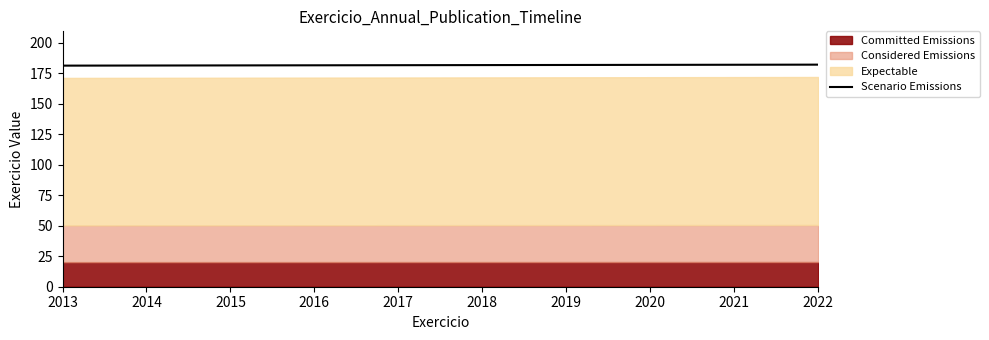

The value of Scenario Emissions at 2013 is 98.5. True or false?

False